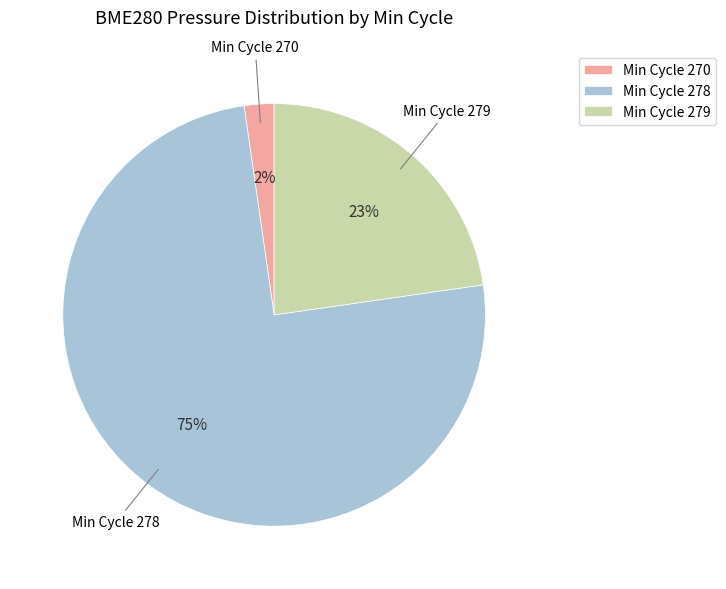

Which category has the smallest portion of the pie?

Min Cycle 270